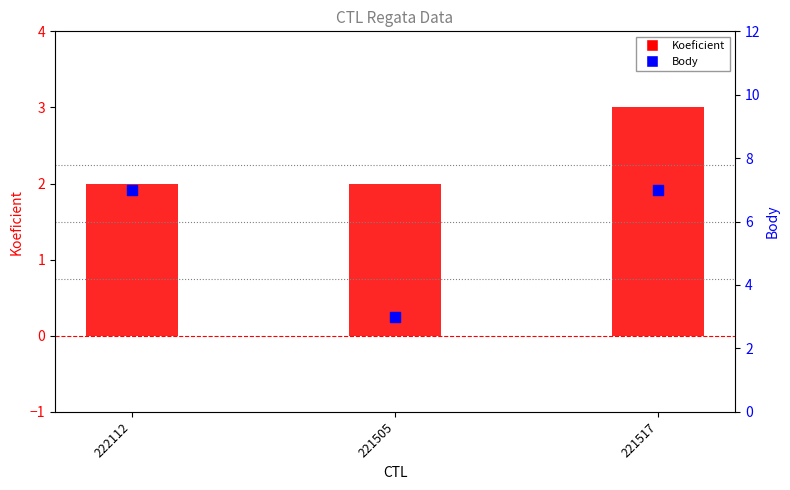

What are all the series names shown in the legend?

Koeficient, Body